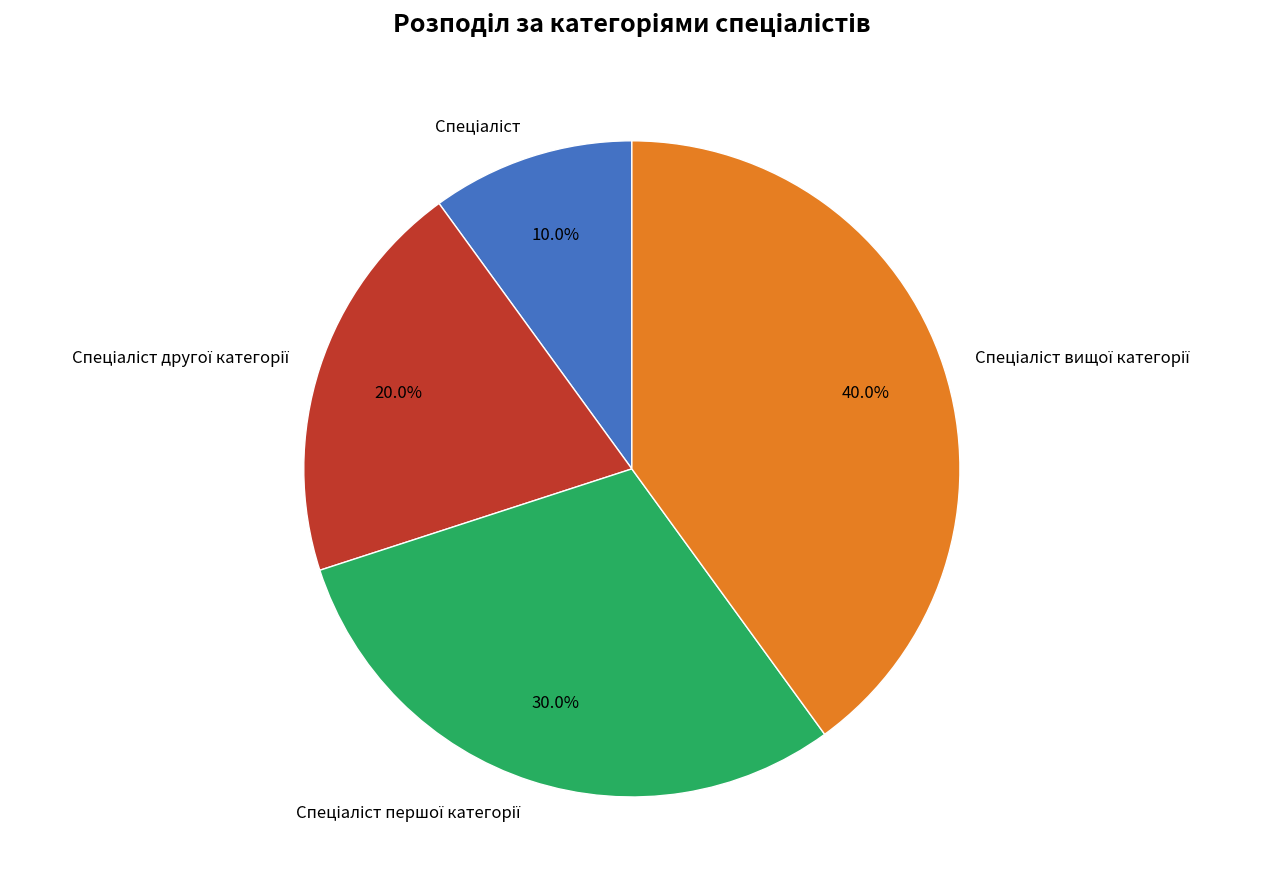

How many slices are in this pie chart?

4